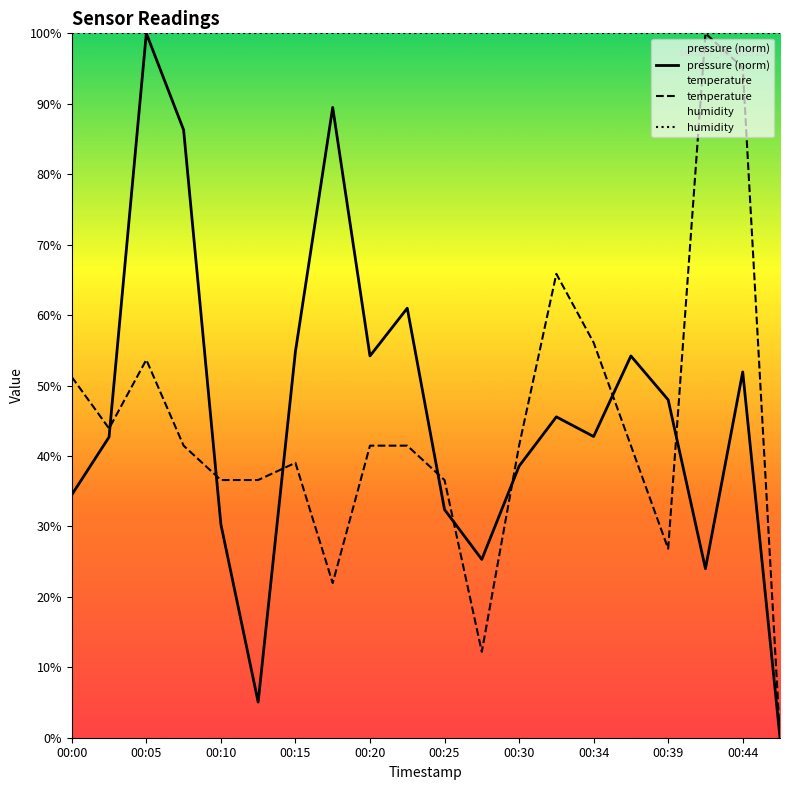

At which category is the sum across all series the highest?

00:05